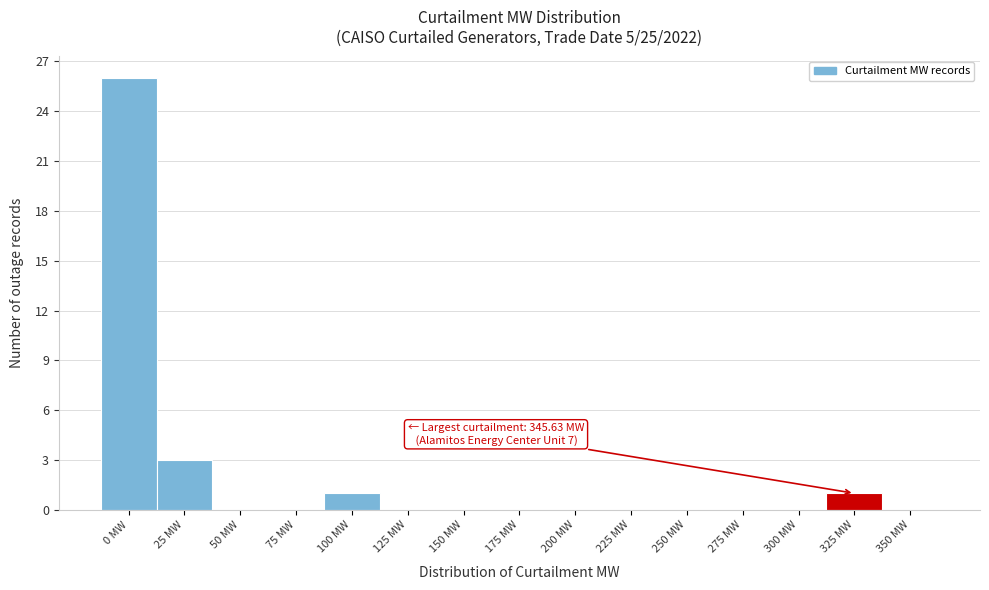

Reading left to right, what are all the values shown in this chart?

0 MW=26	25 MW=3	50 MW=0	75 MW=0	100 MW=1	125 MW=0	150 MW=0	175 MW=0	200 MW=0	225 MW=0	250 MW=0	275 MW=0	300 MW=0	325 MW=1	350 MW=0